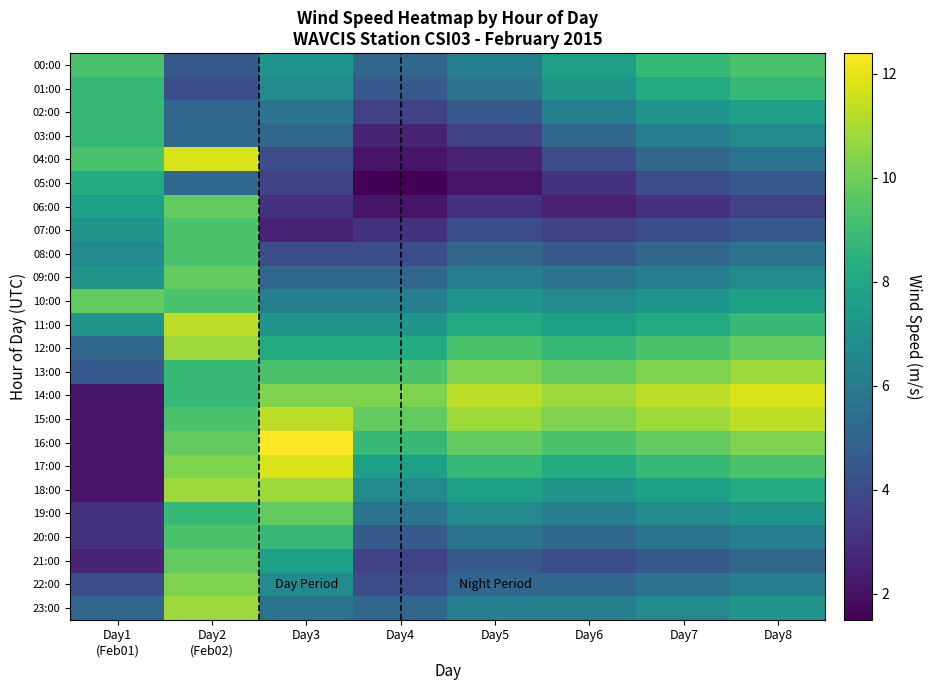

At how many categories does at least one series exceed 1?

8